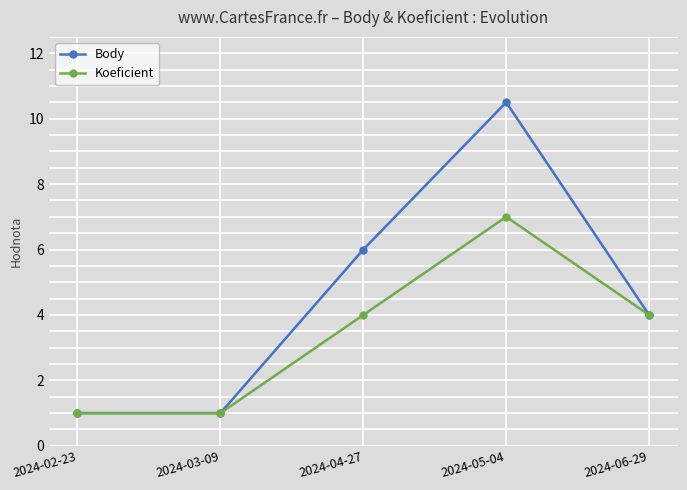

List the series in order of their overall mean, lowest first.

Koeficient, Body